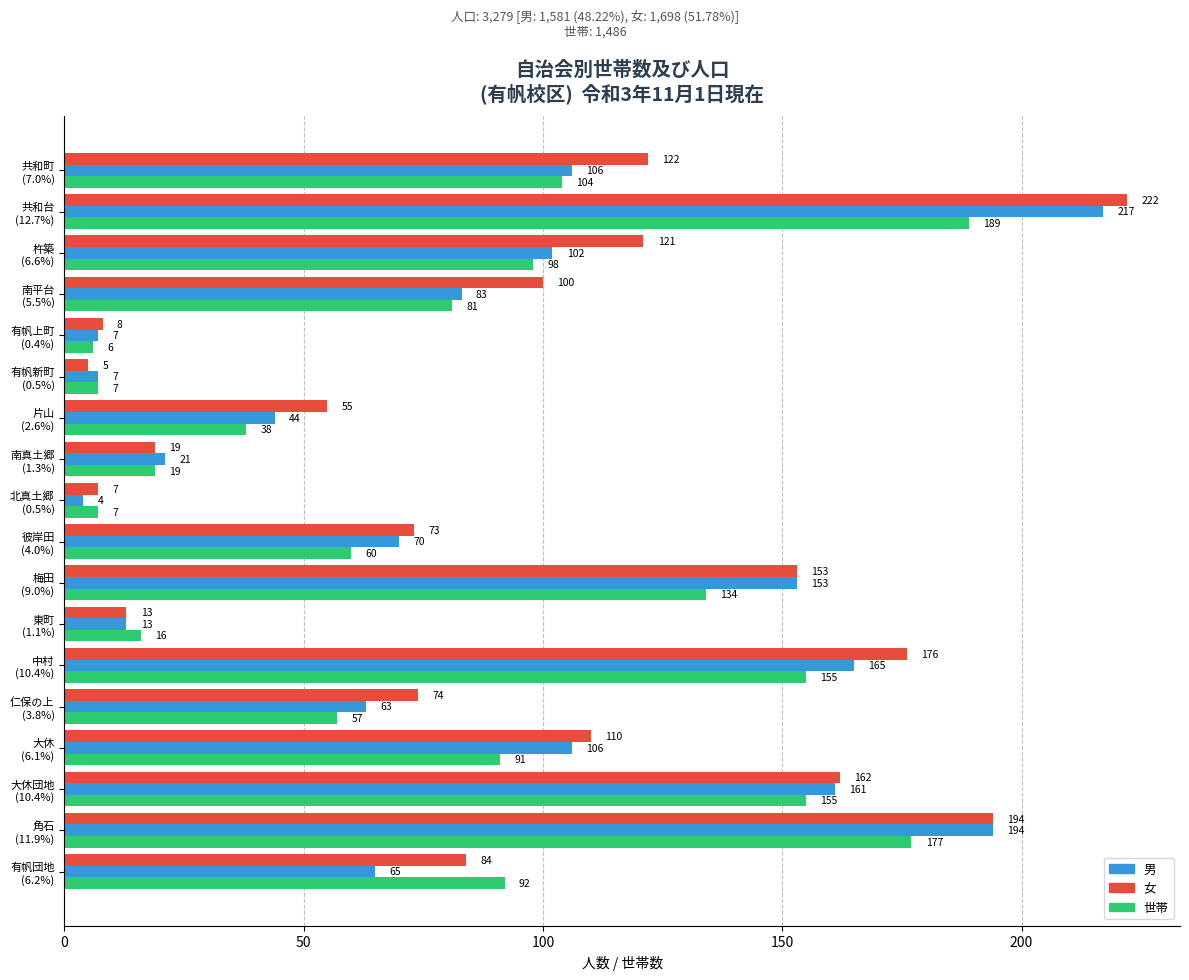

Which series has the widest spread of values?

女